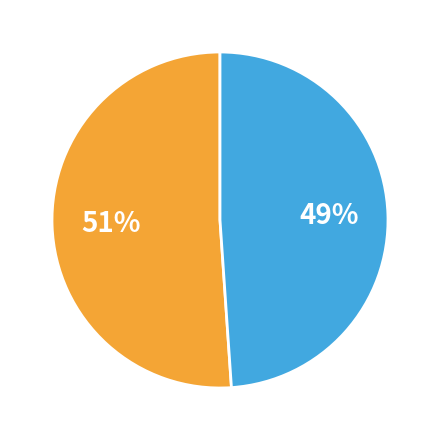

Does any single category account for the majority?

Yes